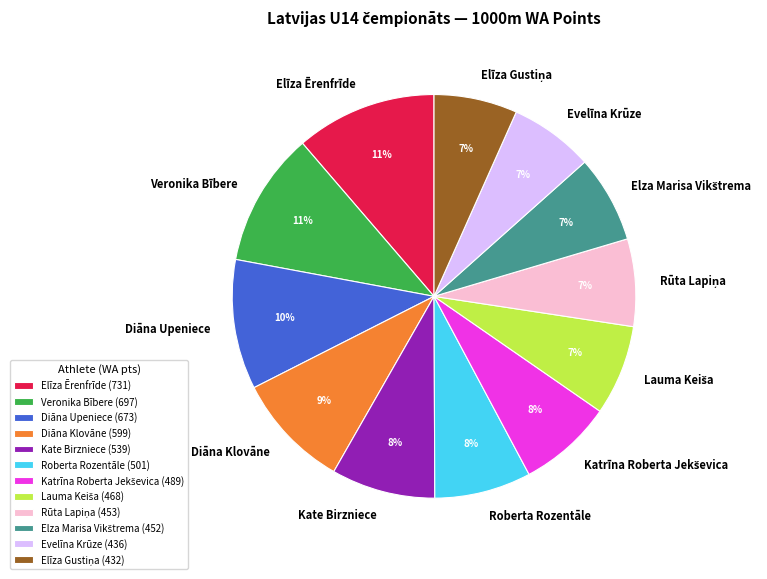

Between Diāna Klovāne and Elīza Ērenfrīde, which is larger?

Elīza Ērenfrīde